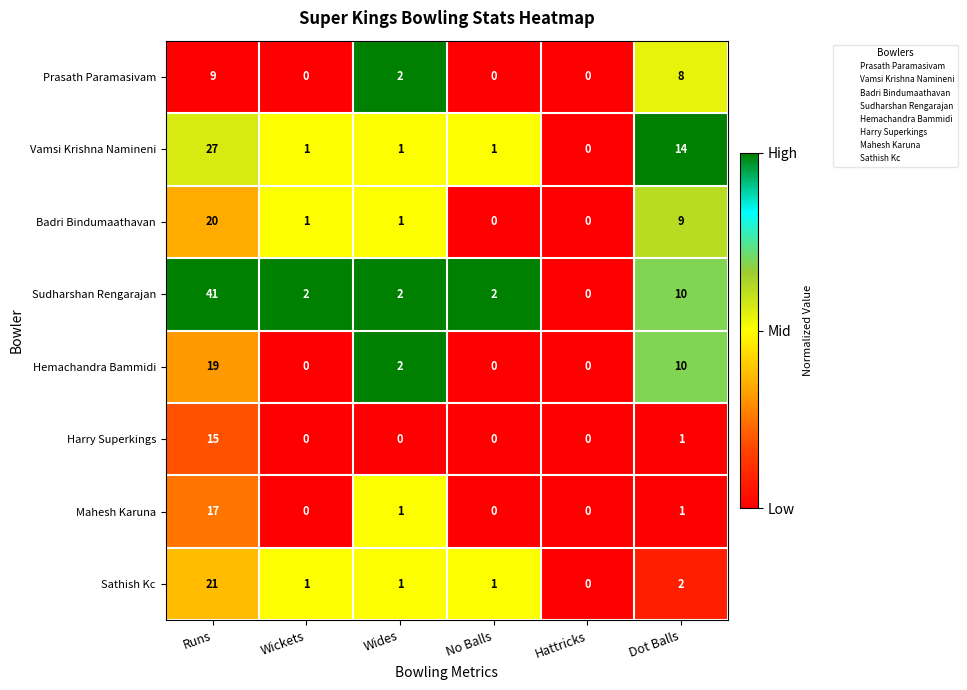

Which series has the largest total across all categories?

Sudharshan Rengarajan